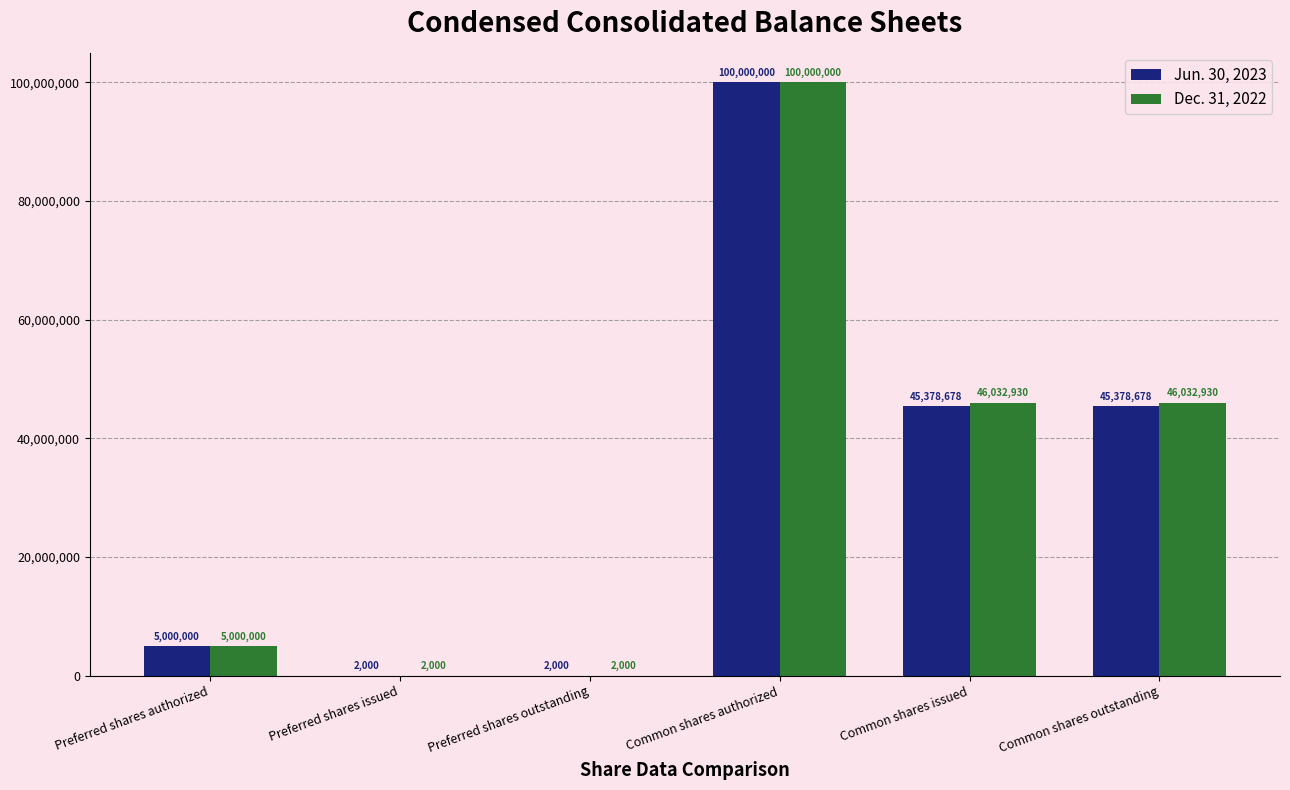

How many groups of bars are there?

6